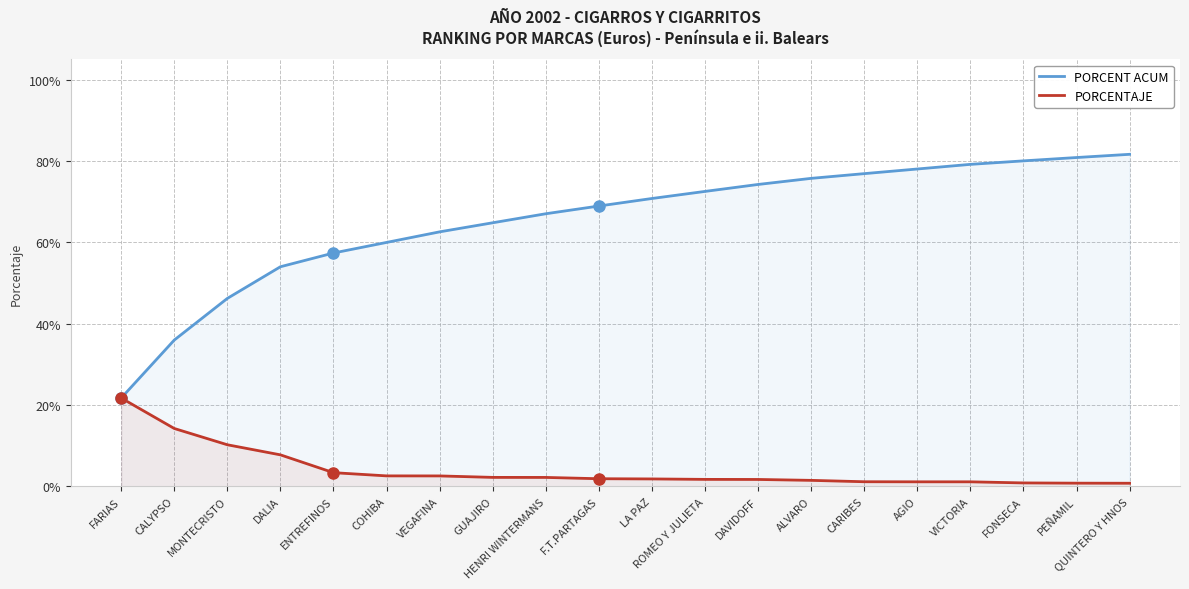

Reading left to right, what are all the values shown in this chart?

PORCENT ACUM: 0.2	0.4	0.5	0.5	0.6	0.6	0.6	0.6	0.7	0.7	0.7	0.7	0.7	0.8	0.8	0.8	0.8	0.8	0.8	0.8
PORCENTAJE: 0.2	0.1	0.1	0.1	0.0	0.0	0.0	0.0	0.0	0.0	0.0	0.0	0.0	0.0	0.0	0.0	0.0	0.0	0.0	0.0